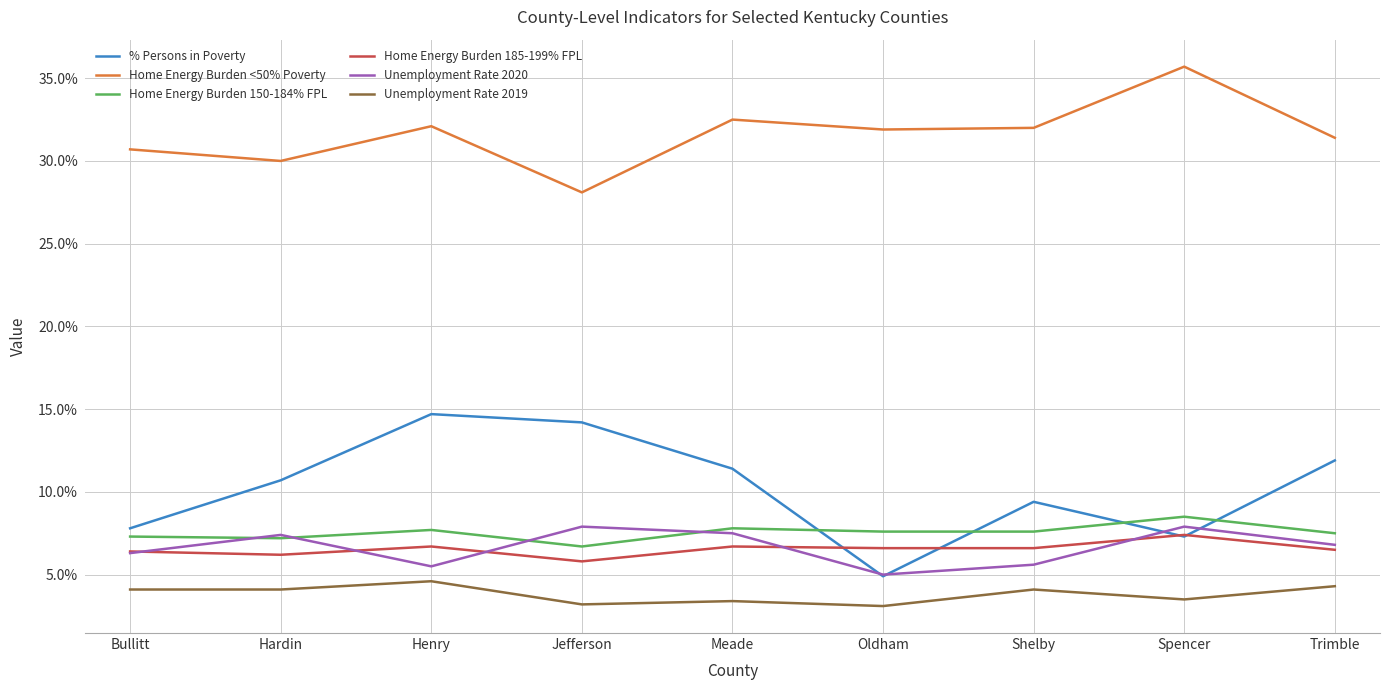

What is the difference between the Home Energy Burden 185-199% FPL values at Jefferson and Trimble?

0.7